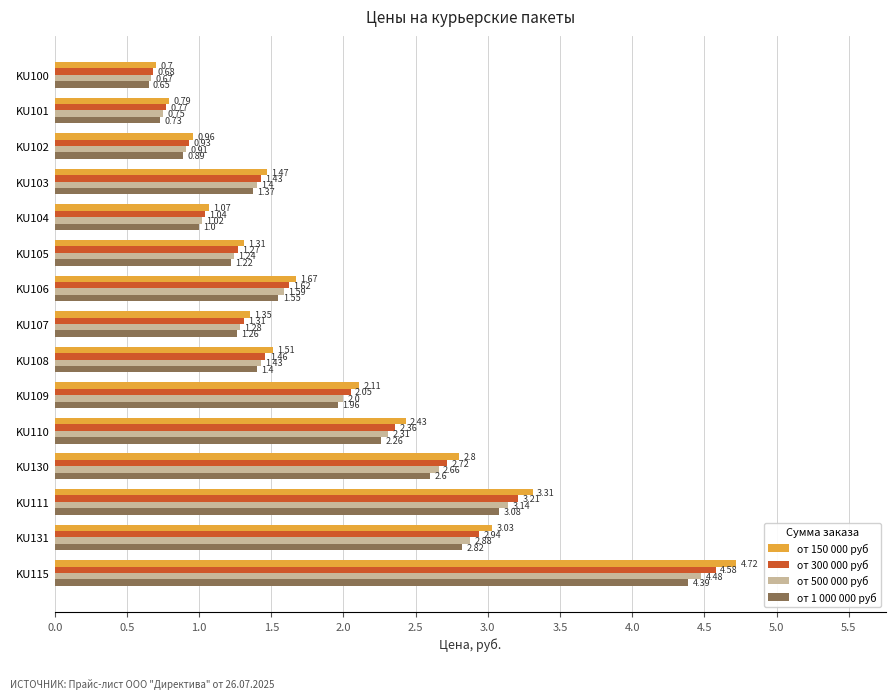

Is the value of от 300 000 руб at KU101 greater than the value of от 500 000 руб at KU108?

No